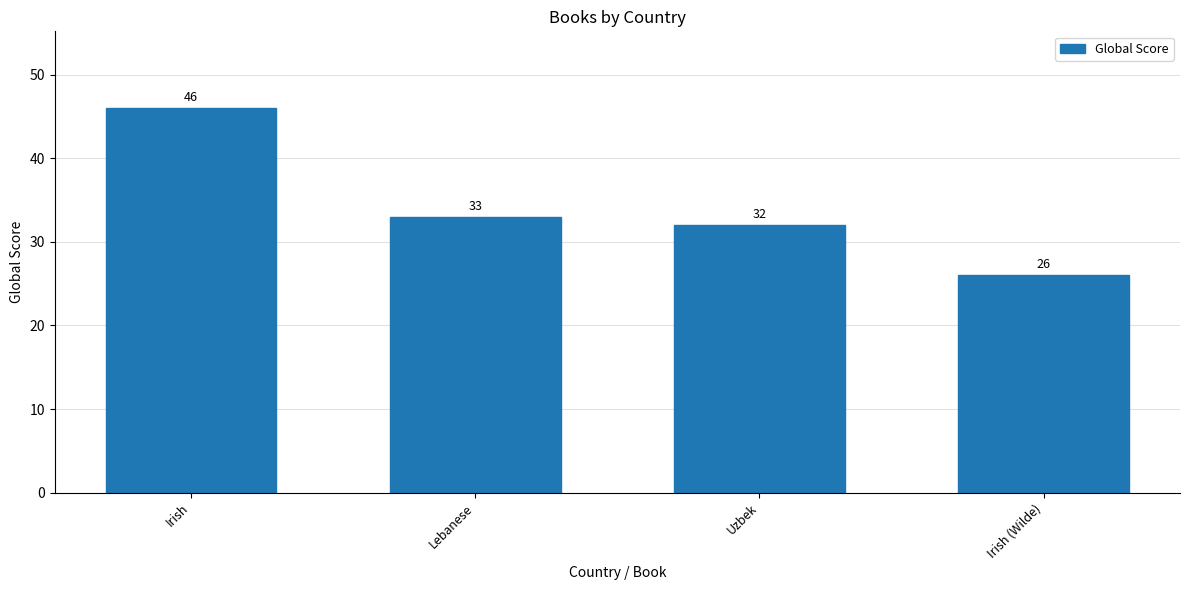

What is the maximum value shown in the chart?

46